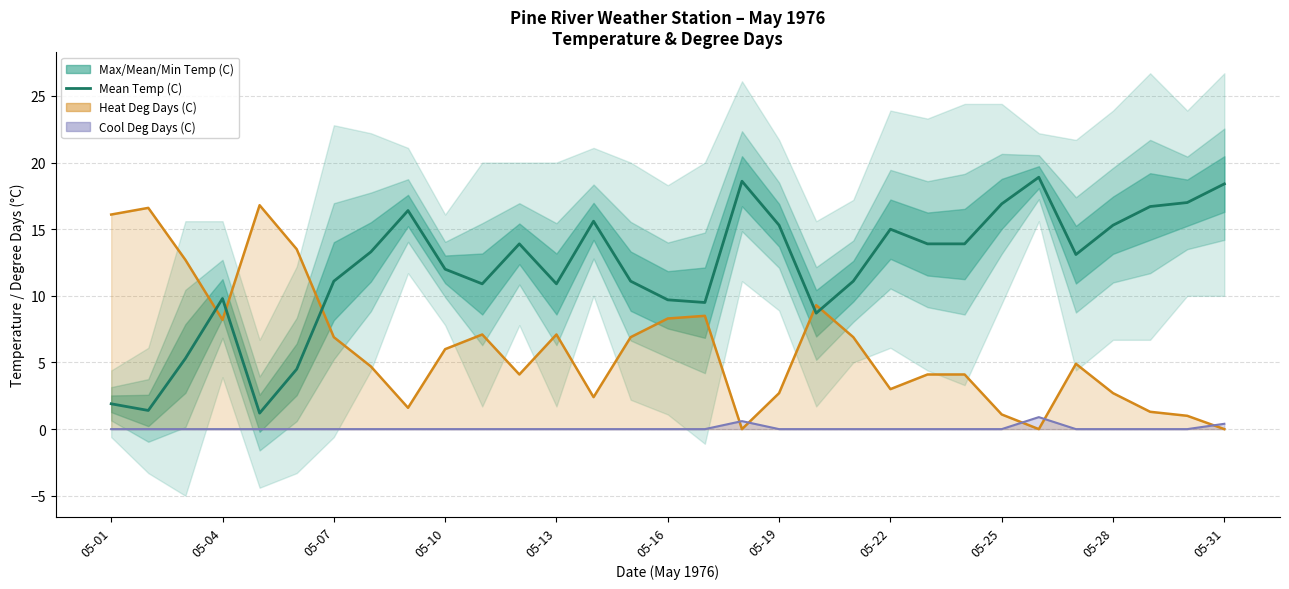

What is the average value of the Mean Temp (C) series?

12.0